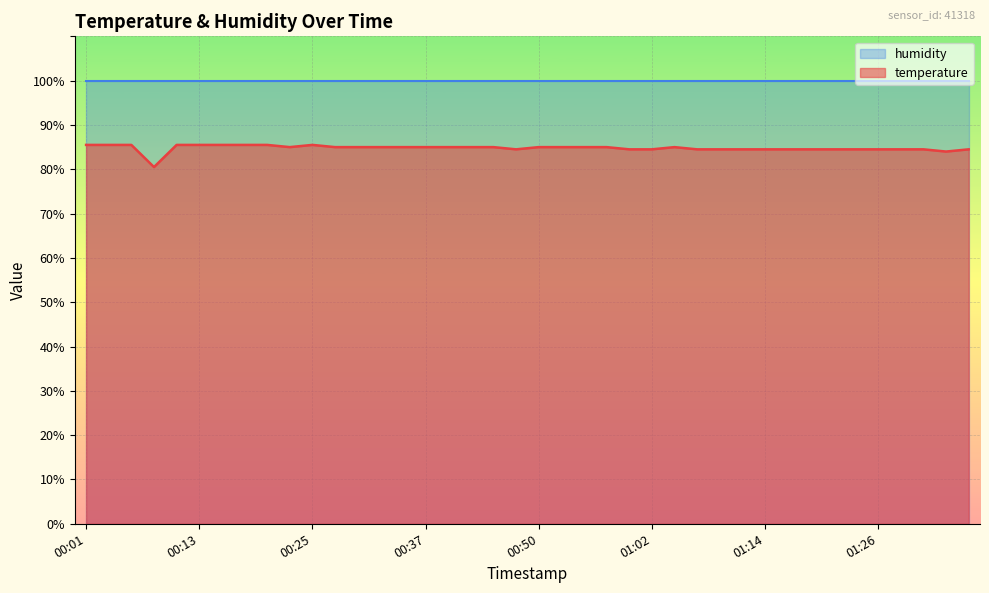

How many points are lower than both their immediate neighbors (excluding endpoints)?

4